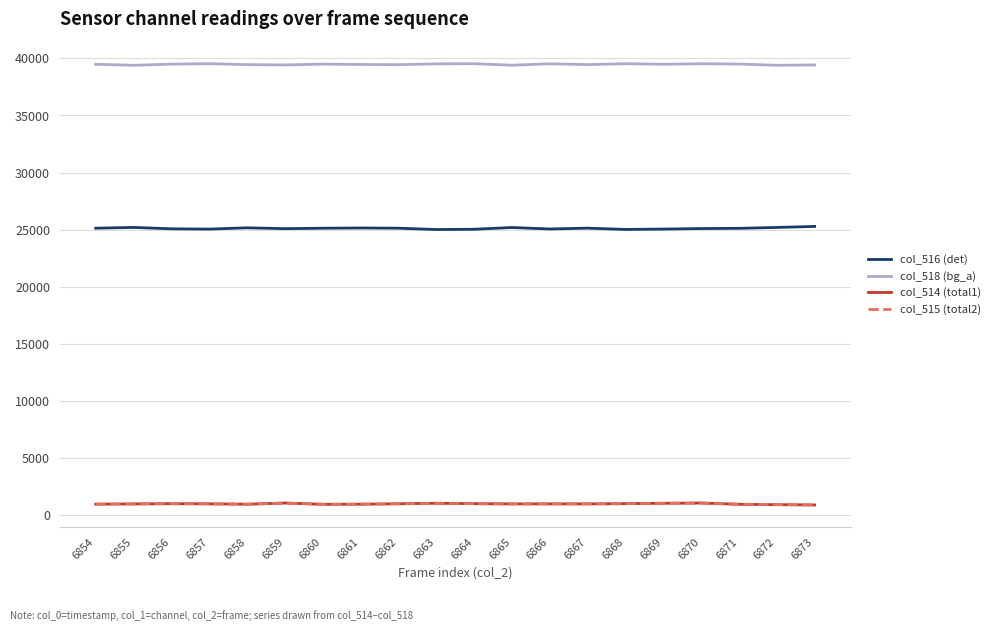

Is the value of col_515 (total2) at 6867 greater than the value of col_518 (bg_a) at 6855?

No